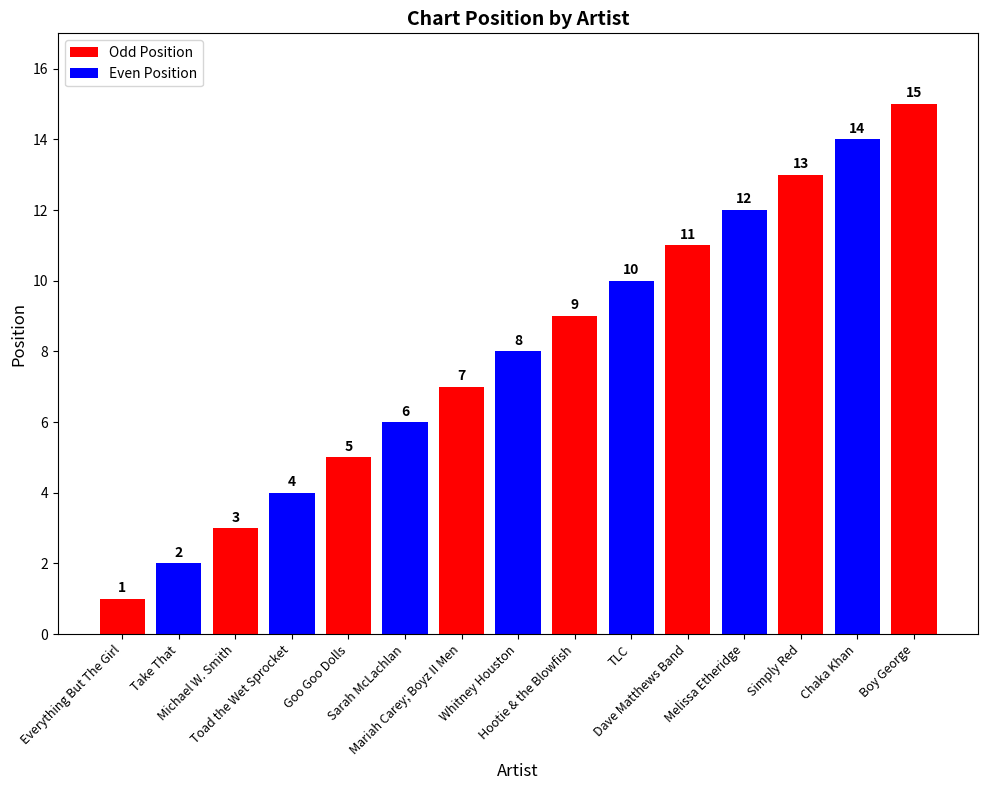

What is the change in value from Take That to Goo Goo Dolls?

+3